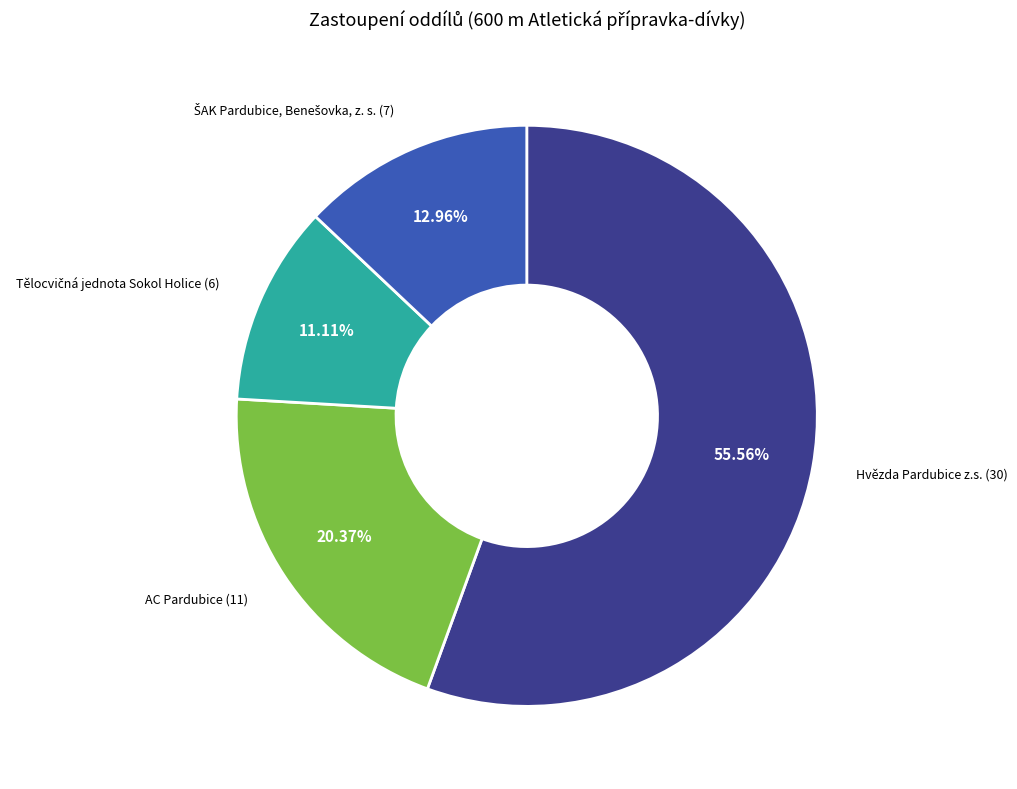

Is there a majority slice in this chart?

Yes